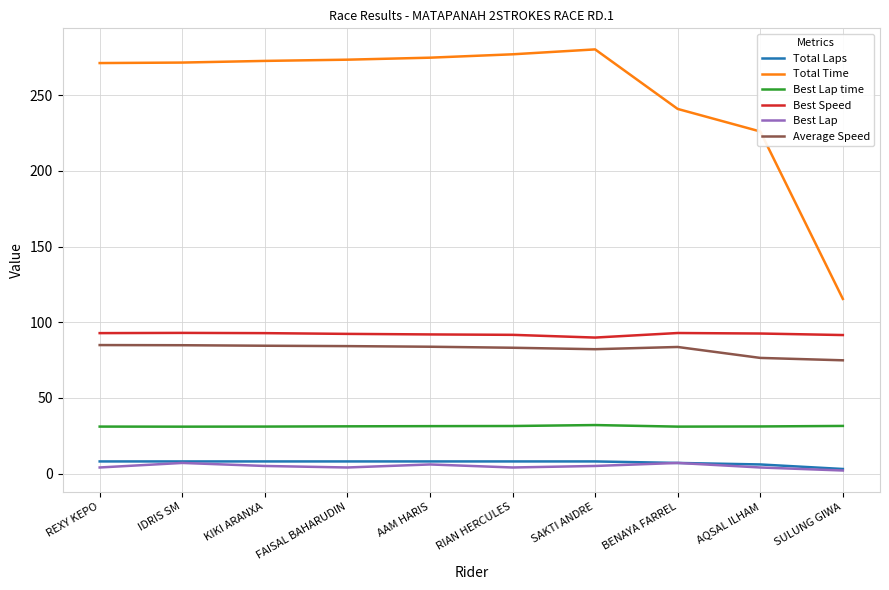

Is it true that Best Speed equals 92.8 at KIKI ARANXA?

True